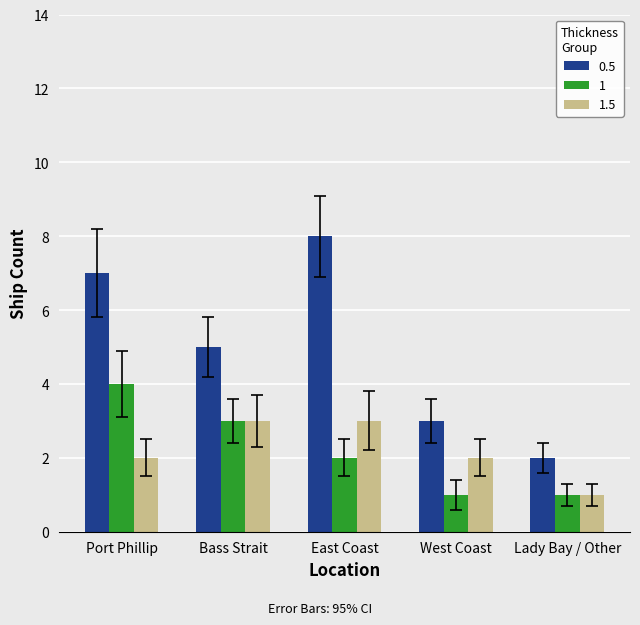

What is the total value across all series at Port Phillip?

13